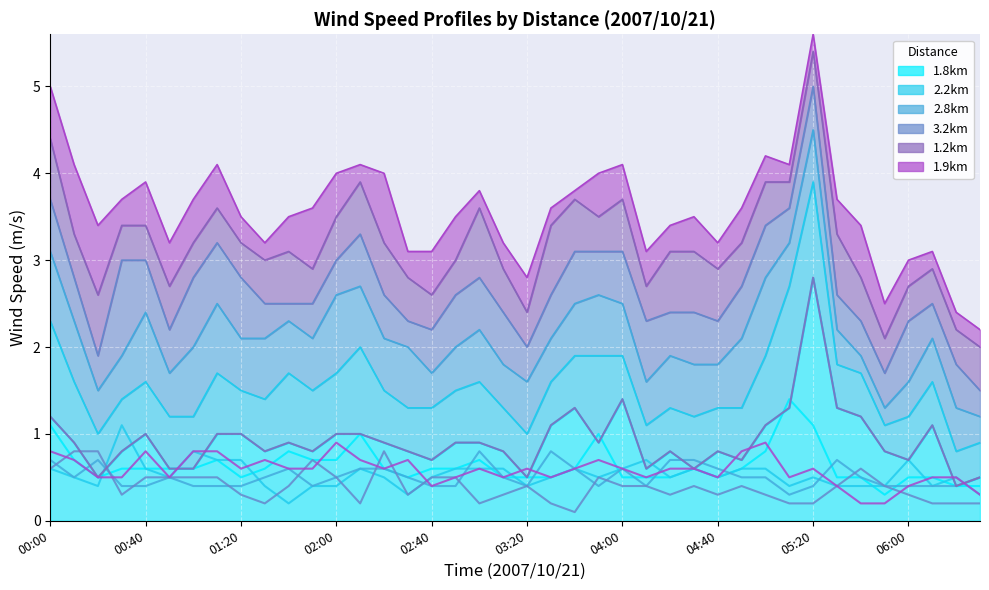

Reading left to right, list all the values displayed in this chart.

1.8km: 00:00=1.1	00:10=0.7	00:20=0.5	00:30=0.6	00:40=0.6	00:50=0.6	01:00=0.6	01:10=0.7	01:20=0.5	01:30=0.6	01:40=0.8	01:50=0.7	02:00=0.7	02:10=1.0	02:20=0.6	02:30=0.5	02:40=0.6	02:50=0.6	03:00=0.7	03:10=0.5	03:20=0.5	03:30=0.5	03:40=0.6	03:50=1.0	04:00=0.5	04:10=0.5	04:20=0.5	04:30=0.6	04:40=0.5	04:50=0.6	05:00=0.8	05:10=1.4	05:20=1.1	05:30=0.5	05:40=0.5	05:50=0.3	06:00=0.5	06:10=0.5	06:20=0.4	06:30=0.4
2.2km: 00:00=0.6	00:10=0.5	00:20=0.4	00:30=1.1	00:40=0.6	00:50=0.5	01:00=0.8	01:10=0.7	01:20=0.7	01:30=0.4	01:40=0.2	01:50=0.4	02:00=0.4	02:10=0.6	02:20=0.5	02:30=0.3	02:40=0.5	02:50=0.6	03:00=0.6	03:10=0.6	03:20=0.4	03:30=0.5	03:40=0.6	03:50=0.5	04:00=0.6	04:10=0.7	04:20=0.5	04:30=0.6	04:40=0.5	04:50=0.6	05:00=0.6	05:10=0.4	05:20=0.5	05:30=0.4	05:40=0.4	05:50=0.4	06:00=0.7	06:10=0.4	06:20=0.5	06:30=0.3
2.8km: 00:00=0.7	00:10=0.5	00:20=0.7	00:30=0.4	00:40=0.4	00:50=0.5	01:00=0.4	01:10=0.4	01:20=0.4	01:30=0.5	01:40=0.6	01:50=0.4	02:00=0.5	02:10=0.6	02:20=0.6	02:30=0.5	02:40=0.4	02:50=0.4	03:00=0.8	03:10=0.5	03:20=0.4	03:30=0.8	03:40=0.6	03:50=0.4	04:00=0.6	04:10=0.4	04:20=0.7	04:30=0.7	04:40=0.6	04:50=0.5	05:00=0.5	05:10=0.3	05:20=0.4	05:30=0.7	05:40=0.5	05:50=0.4	06:00=0.4	06:10=0.4	06:20=0.4	06:30=0.5
3.2km: 00:00=0.6	00:10=0.8	00:20=0.8	00:30=0.3	00:40=0.5	00:50=0.5	01:00=0.5	01:10=0.5	01:20=0.3	01:30=0.2	01:40=0.4	01:50=0.7	02:00=0.5	02:10=0.2	02:20=0.8	02:30=0.3	02:40=0.5	02:50=0.5	03:00=0.2	03:10=0.3	03:20=0.4	03:30=0.2	03:40=0.1	03:50=0.5	04:00=0.4	04:10=0.4	04:20=0.3	04:30=0.4	04:40=0.3	04:50=0.4	05:00=0.3	05:10=0.2	05:20=0.2	05:30=0.4	05:40=0.6	05:50=0.4	06:00=0.3	06:10=0.2	06:20=0.2	06:30=0.2
1.2km: 00:00=1.2	00:10=0.9	00:20=0.5	00:30=0.8	00:40=1.0	00:50=0.6	01:00=0.6	01:10=1.0	01:20=1.0	01:30=0.8	01:40=0.9	01:50=0.8	02:00=1.0	02:10=1.0	02:20=0.9	02:30=0.8	02:40=0.7	02:50=0.9	03:00=0.9	03:10=0.8	03:20=0.5	03:30=1.1	03:40=1.3	03:50=0.9	04:00=1.4	04:10=0.6	04:20=0.8	04:30=0.6	04:40=0.8	04:50=0.7	05:00=1.1	05:10=1.3	05:20=2.8	05:30=1.3	05:40=1.2	05:50=0.8	06:00=0.7	06:10=1.1	06:20=0.4	06:30=0.5
1.9km: 00:00=0.8	00:10=0.7	00:20=0.5	00:30=0.5	00:40=0.8	00:50=0.5	01:00=0.8	01:10=0.8	01:20=0.6	01:30=0.7	01:40=0.6	01:50=0.6	02:00=0.9	02:10=0.7	02:20=0.6	02:30=0.7	02:40=0.4	02:50=0.5	03:00=0.6	03:10=0.5	03:20=0.6	03:30=0.5	03:40=0.6	03:50=0.7	04:00=0.6	04:10=0.5	04:20=0.6	04:30=0.6	04:40=0.5	04:50=0.8	05:00=0.9	05:10=0.5	05:20=0.6	05:30=0.4	05:40=0.2	05:50=0.2	06:00=0.4	06:10=0.5	06:20=0.5	06:30=0.3